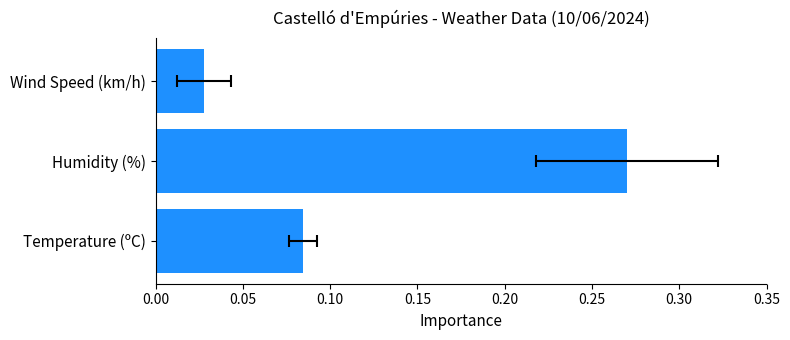

True or false: the data shows 0.3 at Humidity (%).

True